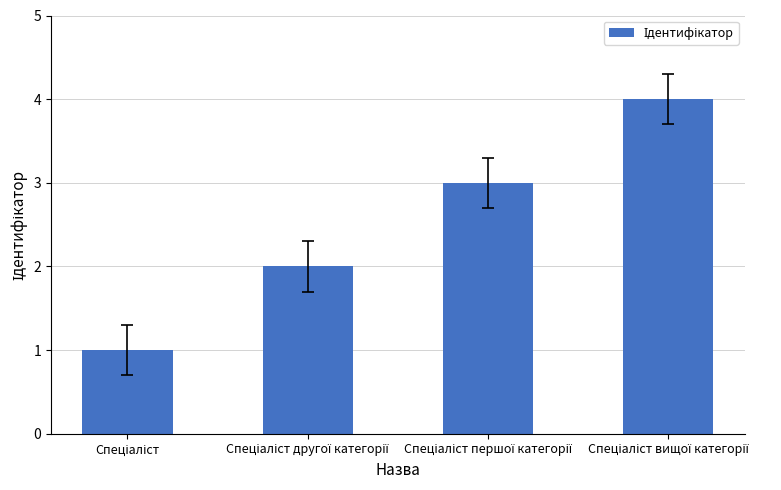

What is the difference between the maximum and minimum values?

3